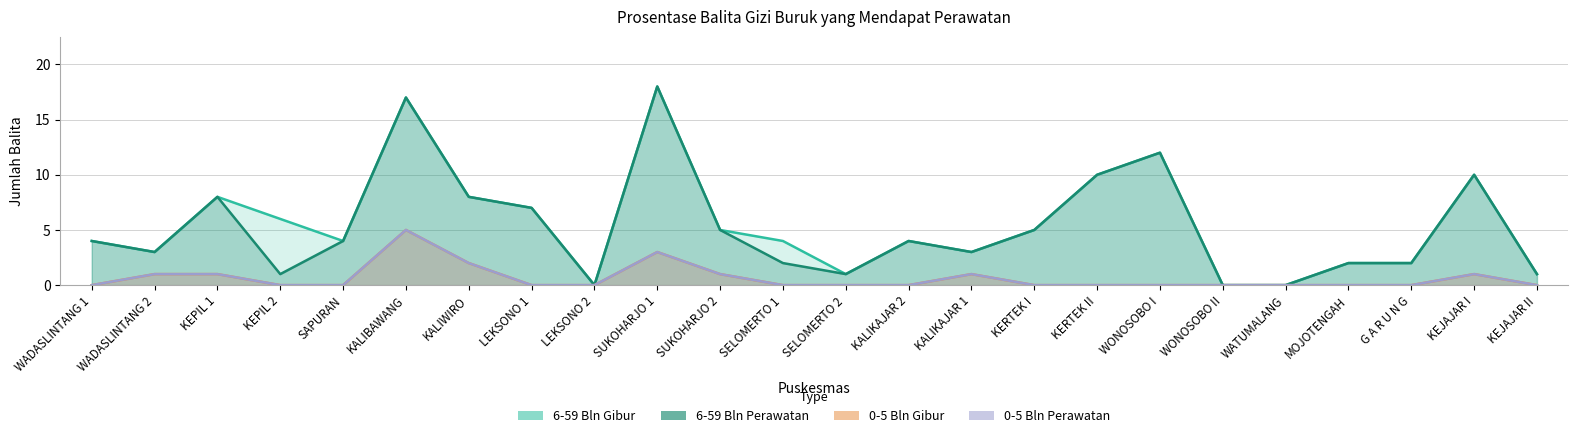

Reading right to left, extract all data points from this chart.

0-5 Bln Gibur: 0	1	0	0	0	0	0	0	0	1	0	0	0	1	3	0	0	2	5	0	0	1	1	0
0-5 Bln Perawatan: 0	1	0	0	0	0	0	0	0	1	0	0	0	1	3	0	0	2	5	0	0	1	1	0
6-59 Bln Gibur: 1	10	2	2	0	0	12	10	5	3	4	1	4	5	18	0	7	8	17	4	6	8	3	4
6-59 Bln Perawatan: 1	10	2	2	0	0	12	10	5	3	4	1	2	5	18	0	7	8	17	4	1	8	3	4